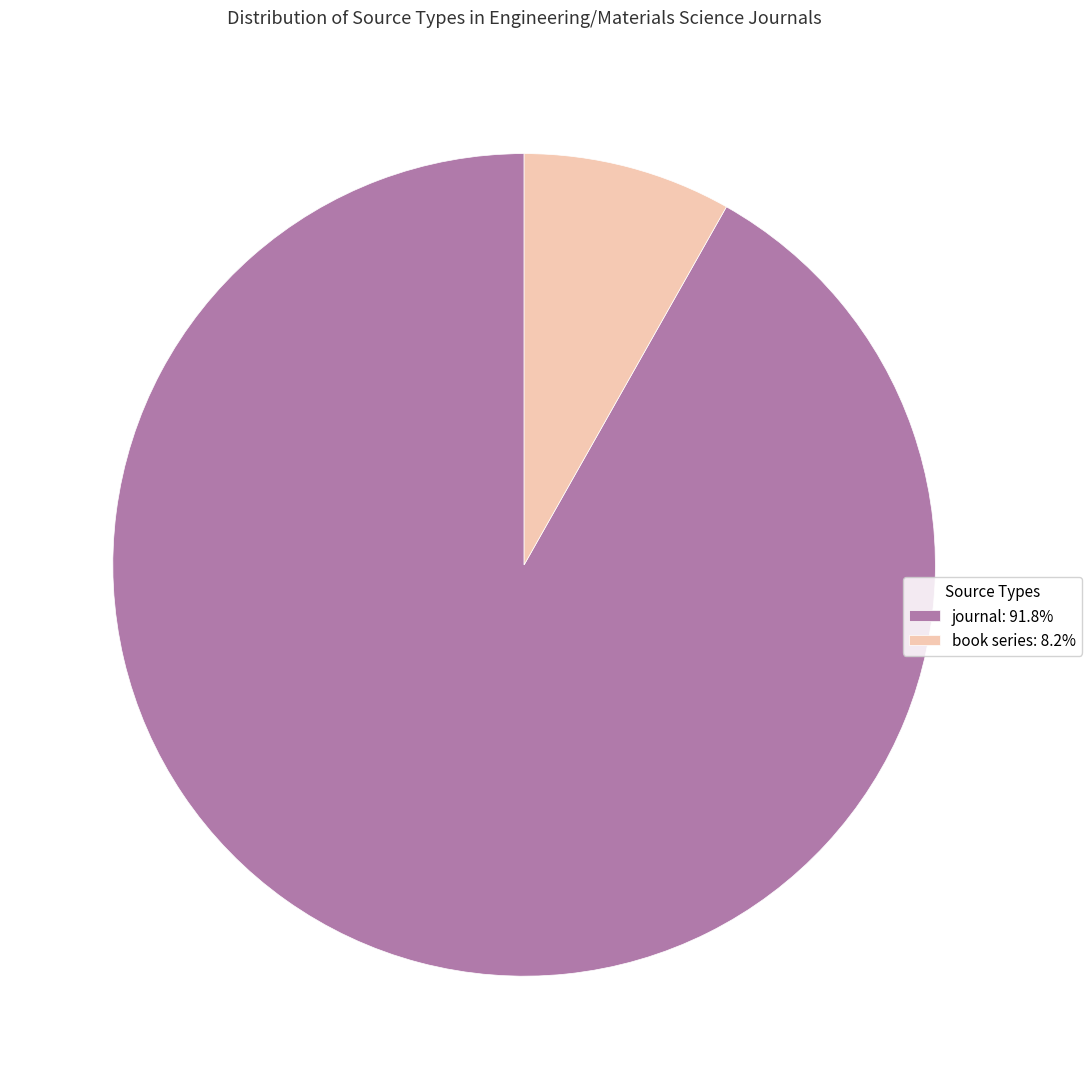

Which category accounts for the majority?

journal